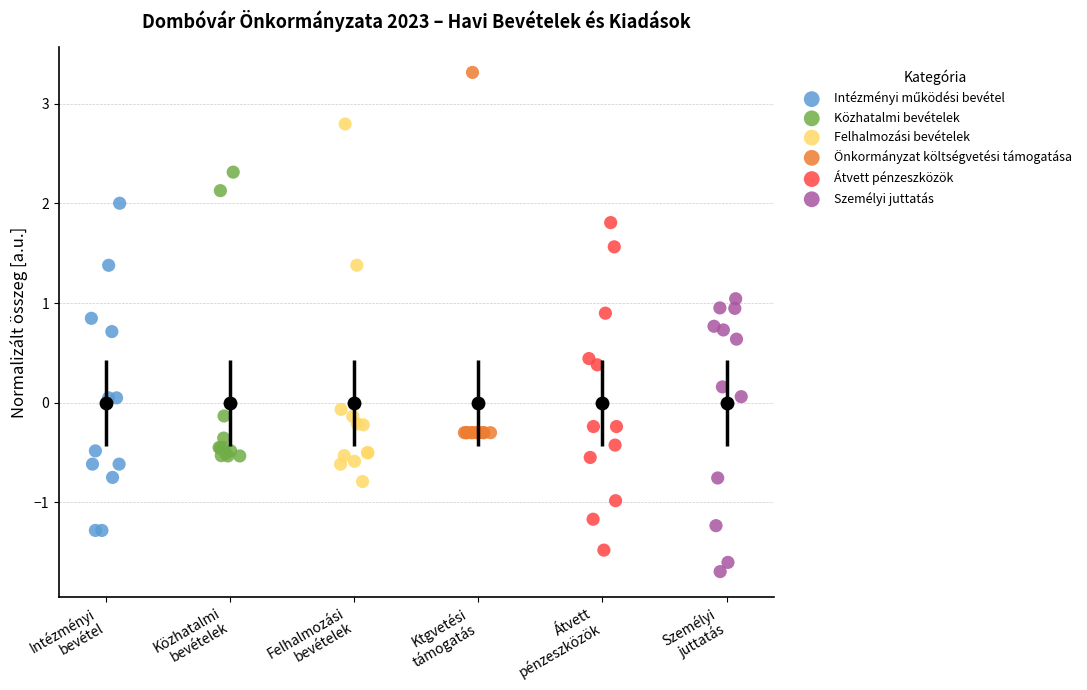

Which series contains the lowest Y value?

Személyi juttatás